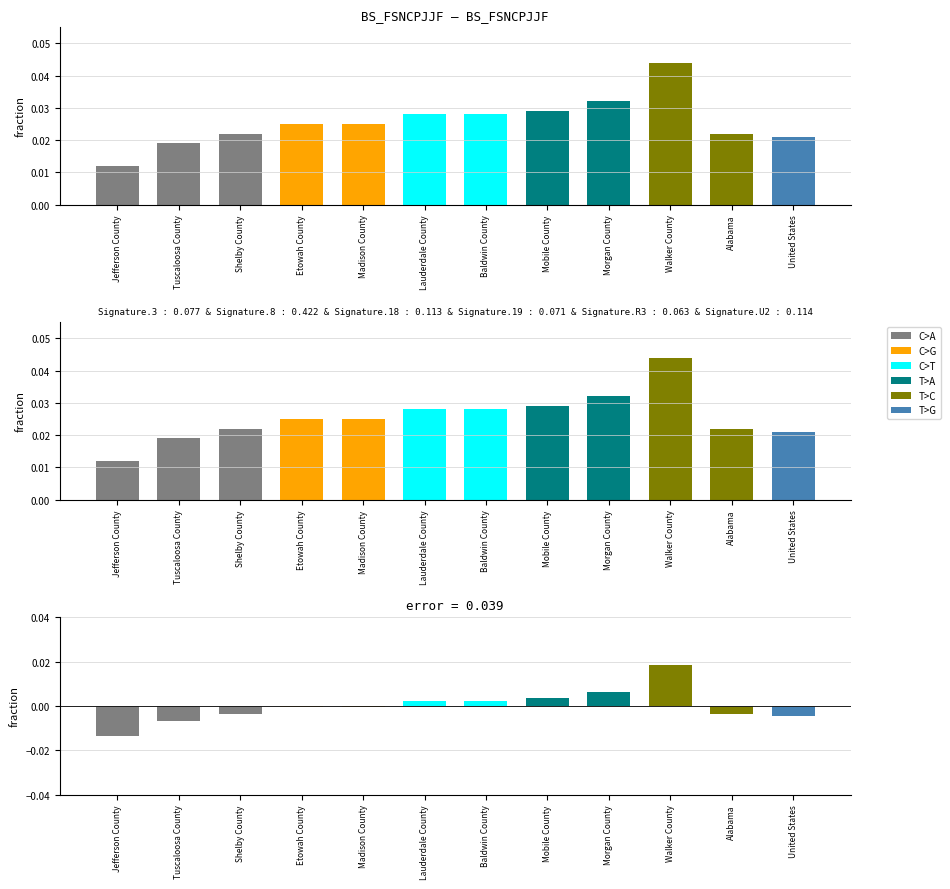

At which label is the value closest to 0?

Etowah County